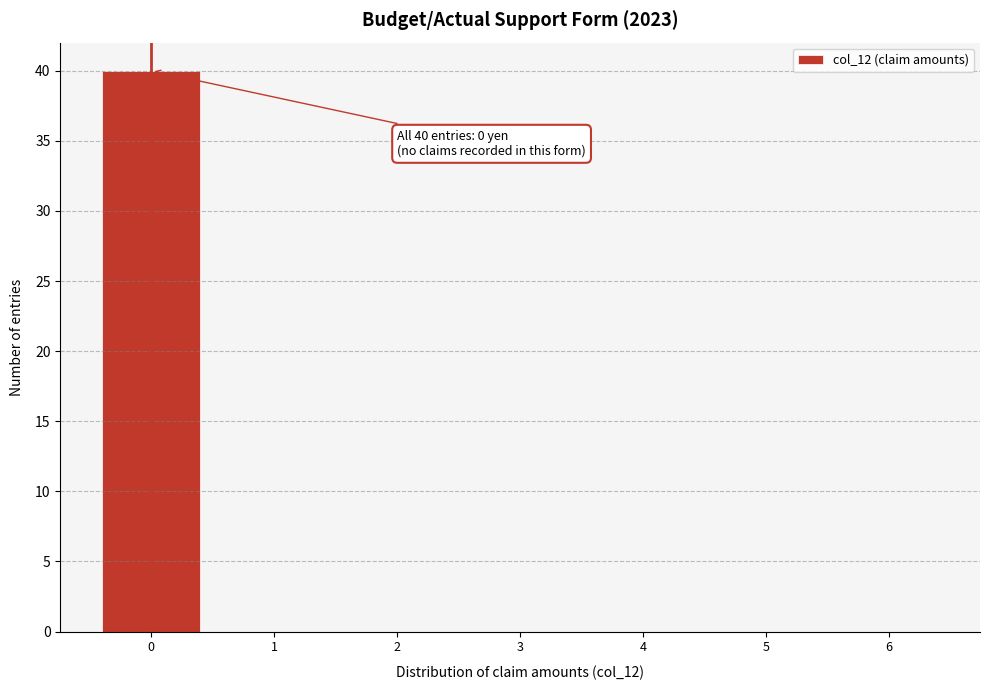

Over which range of the x-axis is the bar tallest?

-0.5 to 0.5